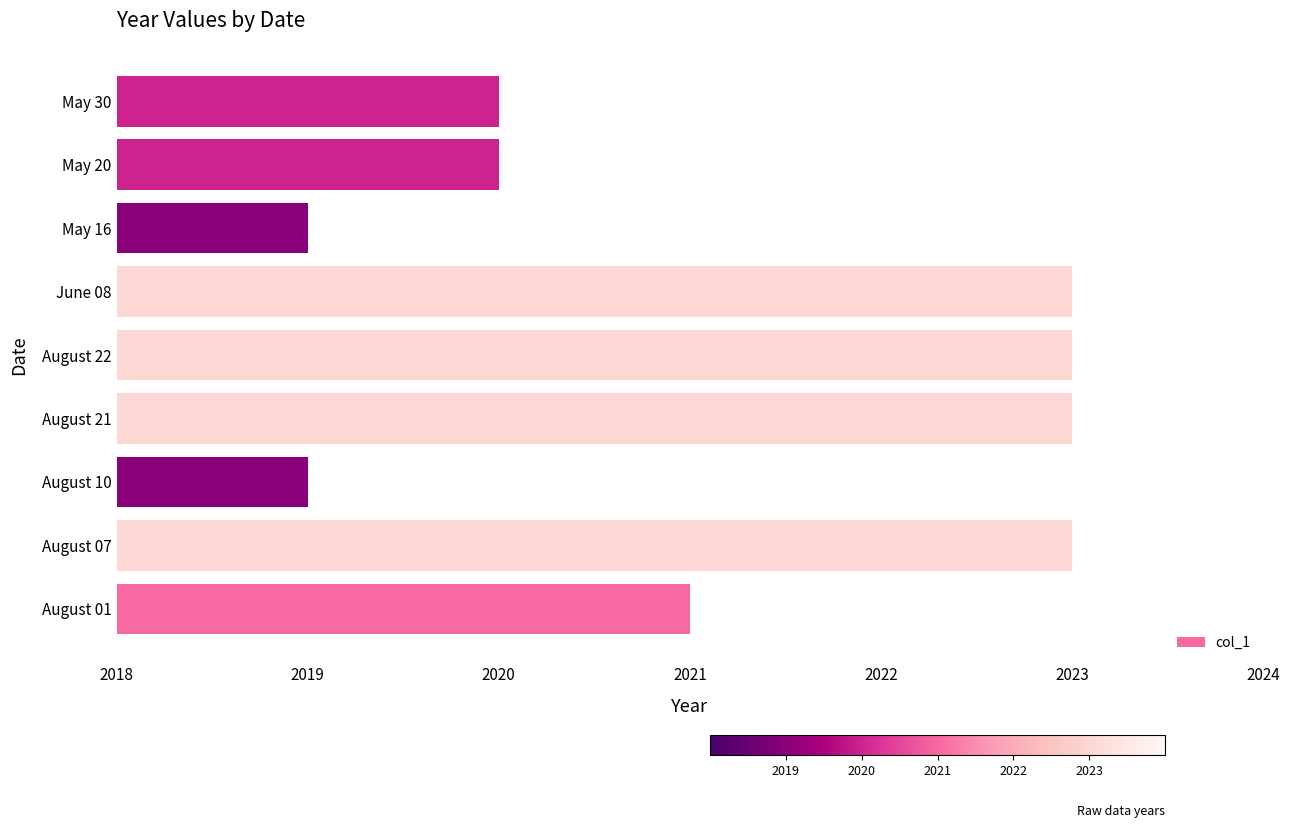

Does the chart contain stacked bars?

No